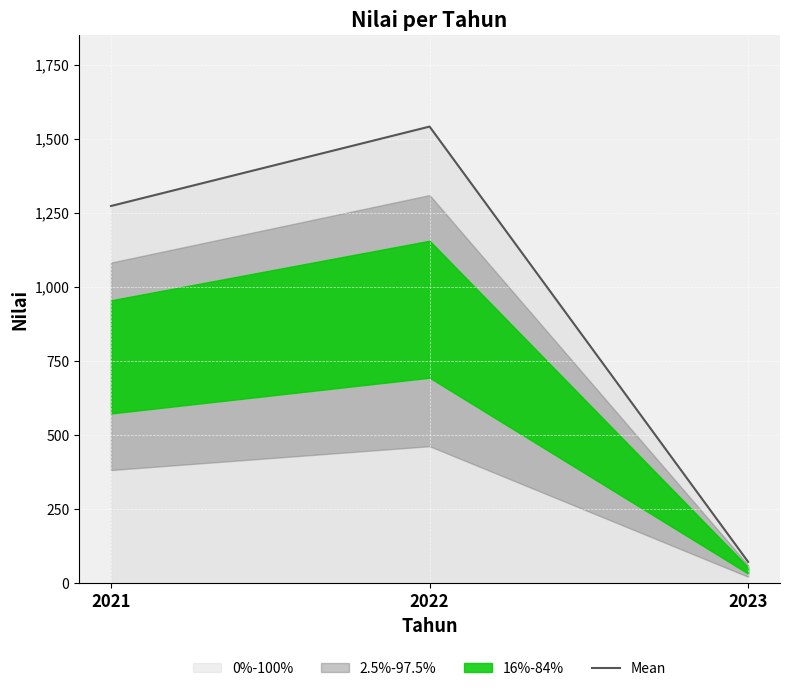

What is the lowest value of the Mean series?

72